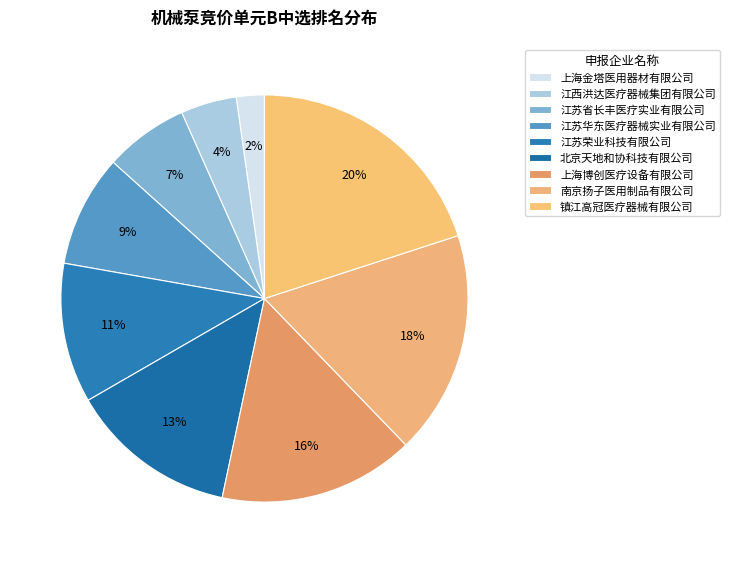

True or false: 镇江高冠医疗器械有限公司 accounts for 20% of the total.

True